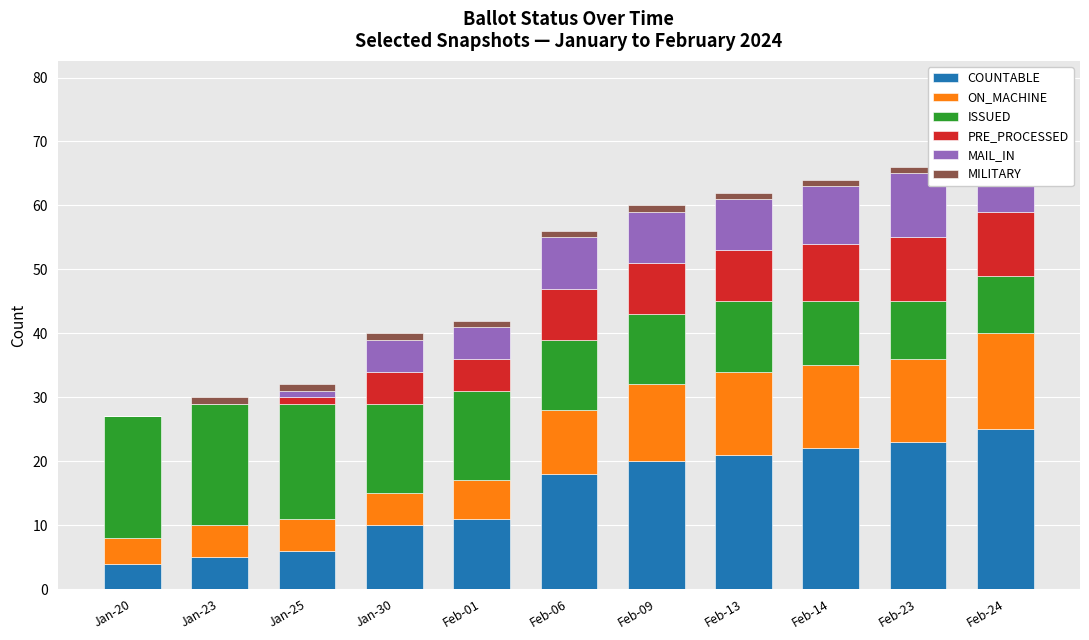

What is the difference between the maximum and minimum values in the COUNTABLE series?

21